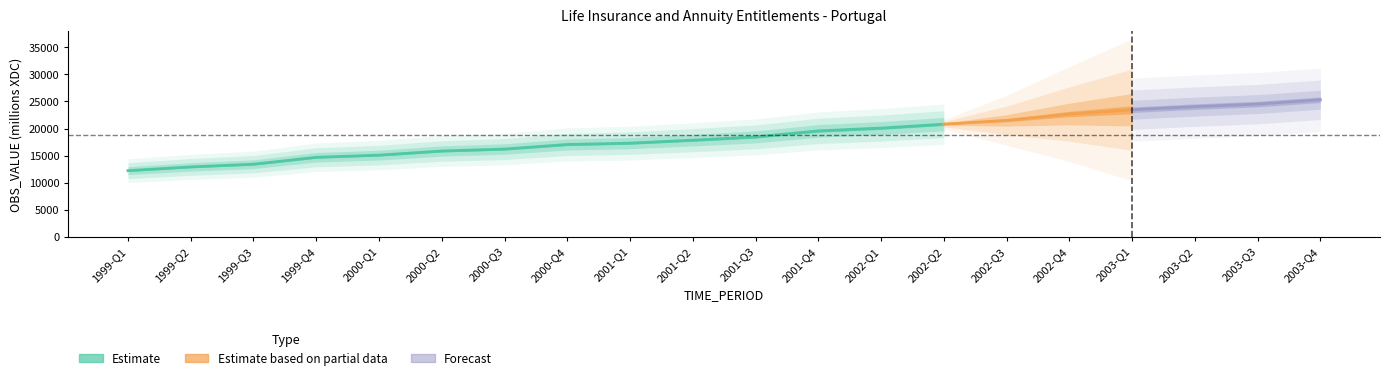

Rank the categories by value from lowest to highest.

1999-Q1, 1999-Q2, 1999-Q3, 1999-Q4, 2000-Q1, 2000-Q2, 2000-Q3, 2000-Q4, 2001-Q1, 2001-Q2, 2001-Q3, 2001-Q4, 2002-Q1, 2002-Q2, 2002-Q3, 2002-Q4, 2003-Q1, 2003-Q2, 2003-Q3, 2003-Q4